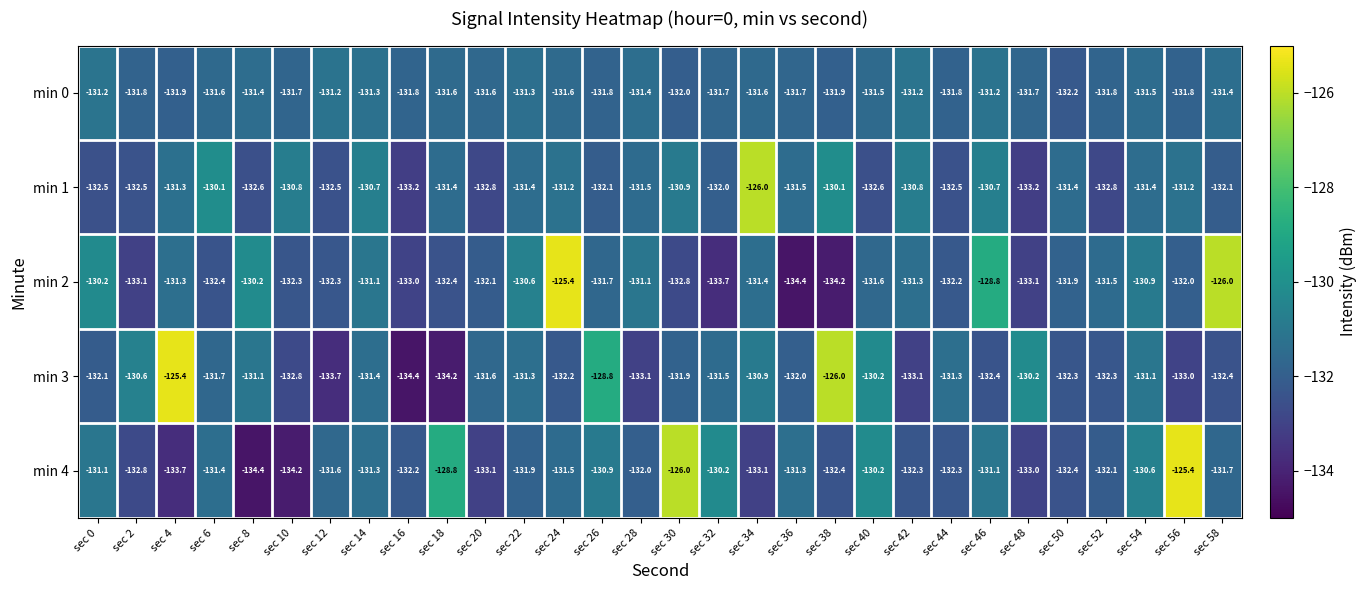

What is the total value across all series at sec 2?

-660.8